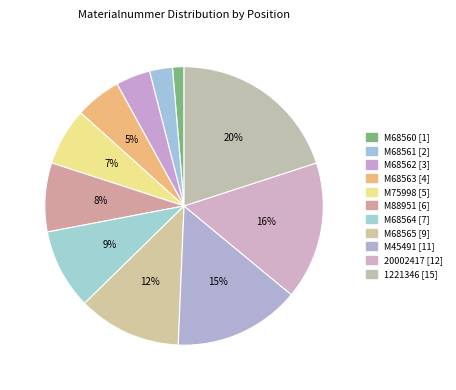

Does M68565 account for over 50% of the chart?

No